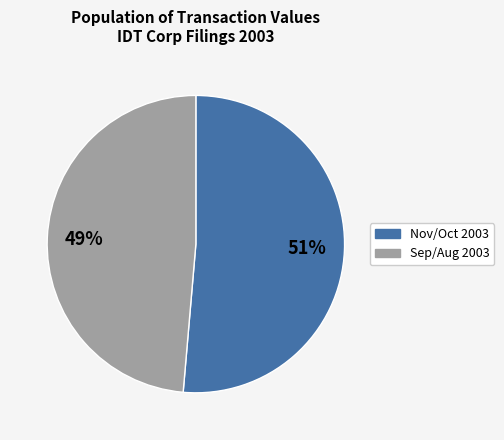

Does any single category account for the majority?

Yes